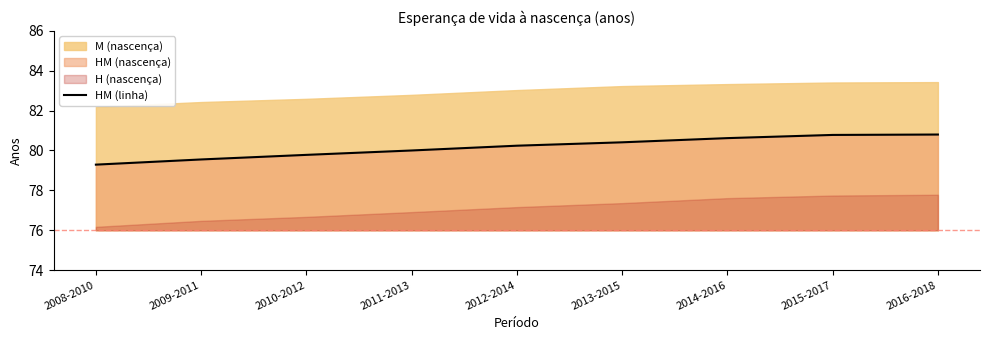

What is the highest value of the HM (linha) series?

80.8